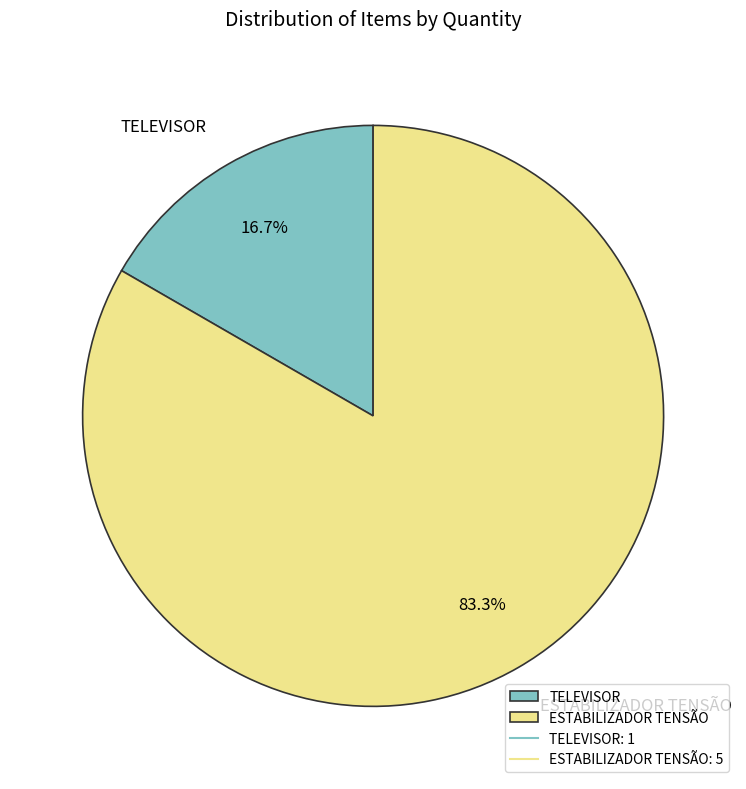

Which has a higher value, TELEVISOR or ESTABILIZADOR TENSÃO?

ESTABILIZADOR TENSÃO